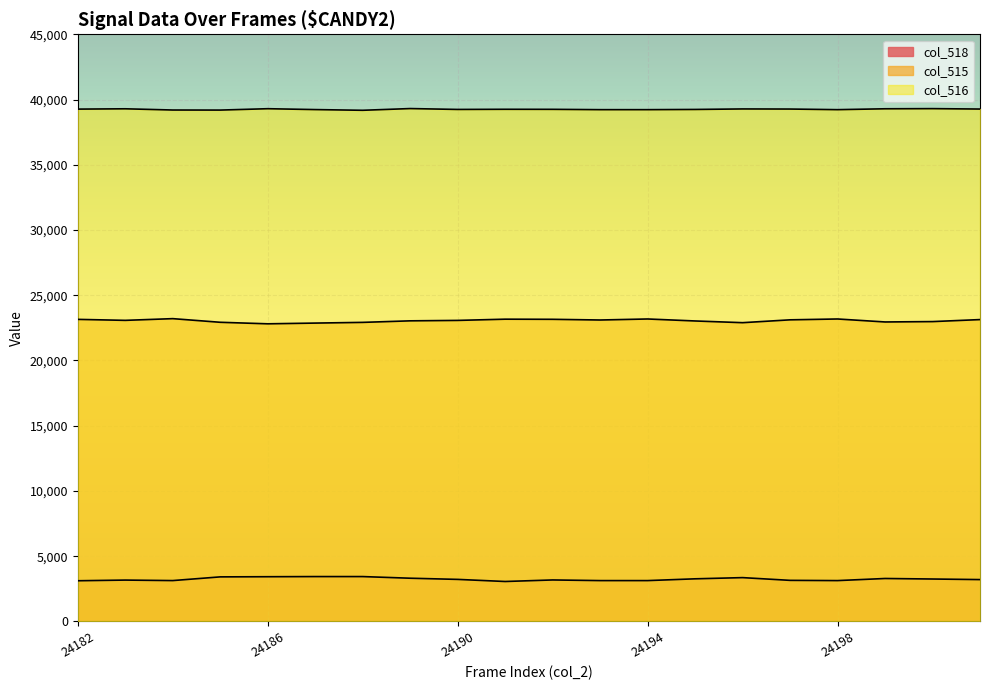

Which category has the lowest value in the col_516 series?

24188